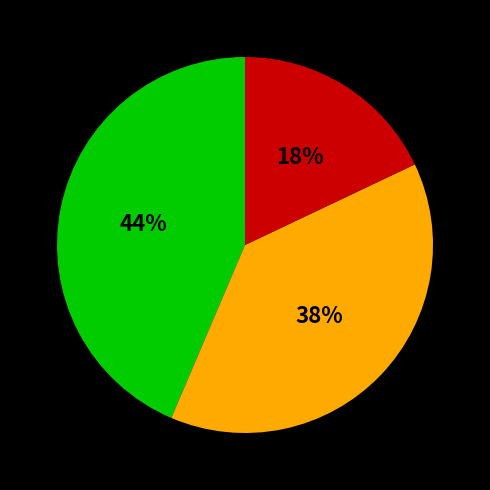

To the nearest percent, what is the difference between the largest and smallest slice percentages?

26%